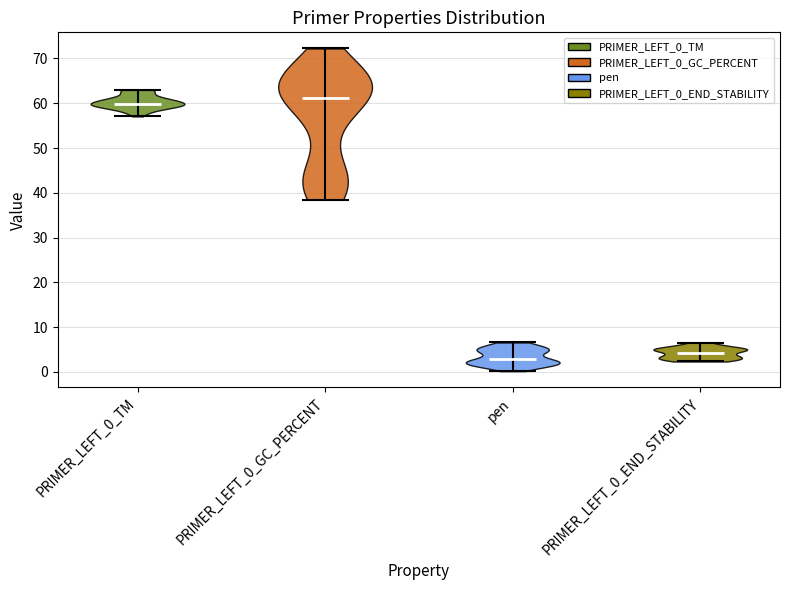

Reading left to right, read every violin against the y-axis: where its median line is, and the lowest and highest points it reaches. The values are not printed on the chart, so give them approximately, as read against the axis.

PRIMER_LEFT_0_TM: median line 60, lowest point 57, highest point 63
PRIMER_LEFT_0_GC_PERCENT: median line 61, lowest point 38, highest point 72
pen: median line 3, lowest point 0, highest point 7
PRIMER_LEFT_0_END_STABILITY: median line 4, lowest point 2, highest point 7